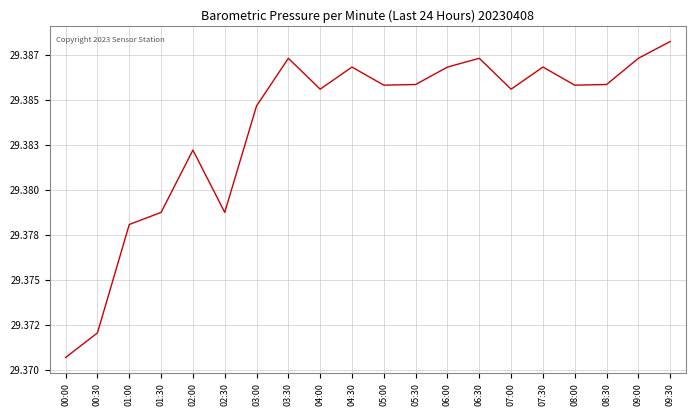

What is the average value?

29.4